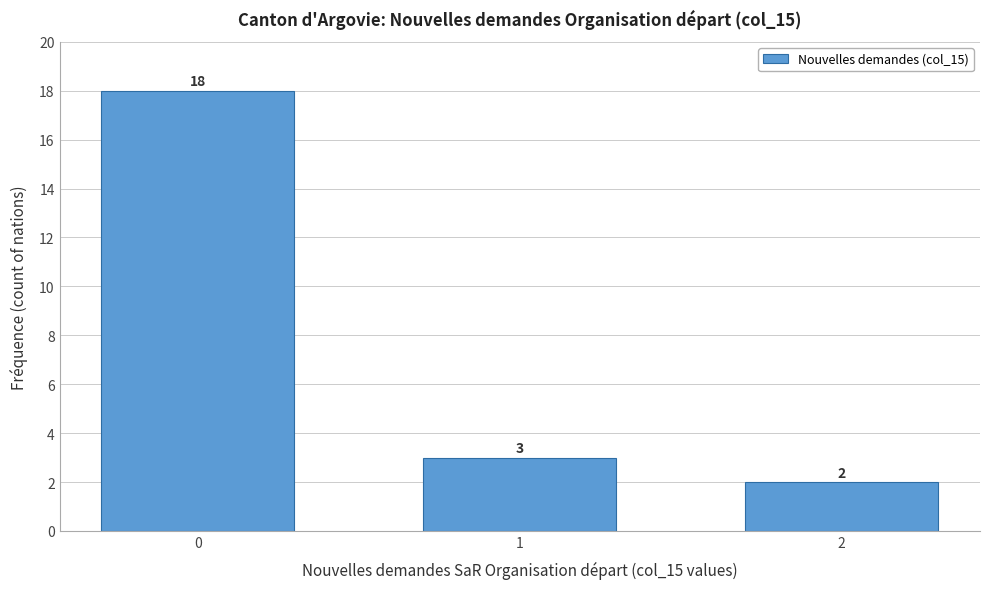

Reading left to right, list all the values displayed in this chart.

0=18	1=3	2=2